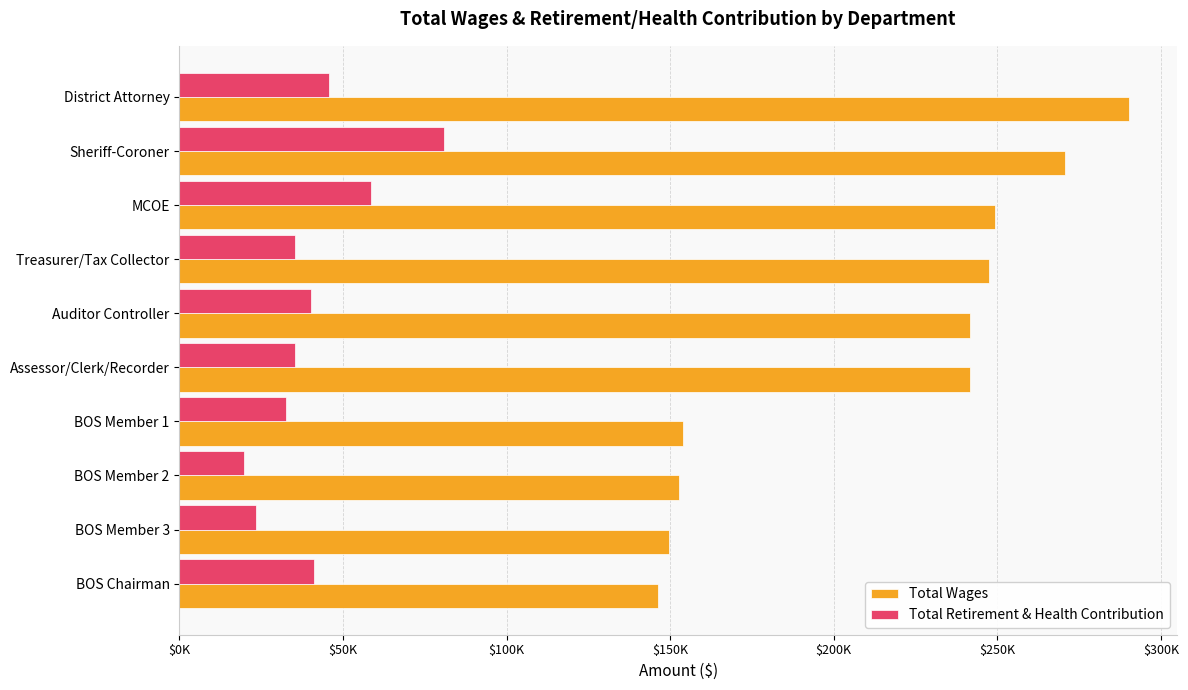

What is the difference between the second highest and second lowest values in the Total Retirement & Health Contribution series?

35038